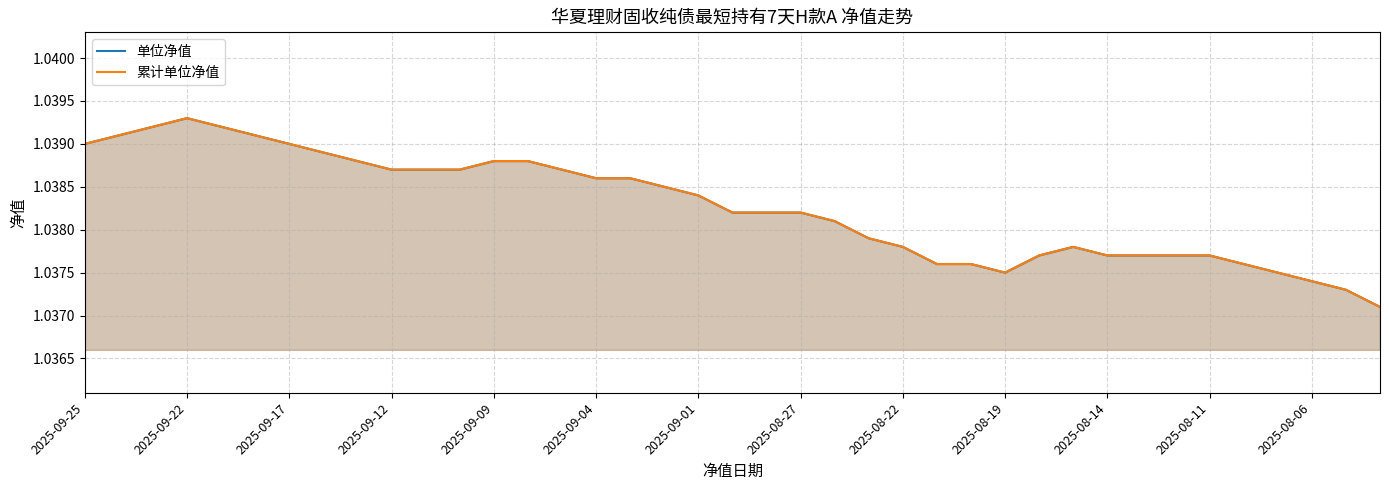

Does the chart display data point markers on the line(s)?

No